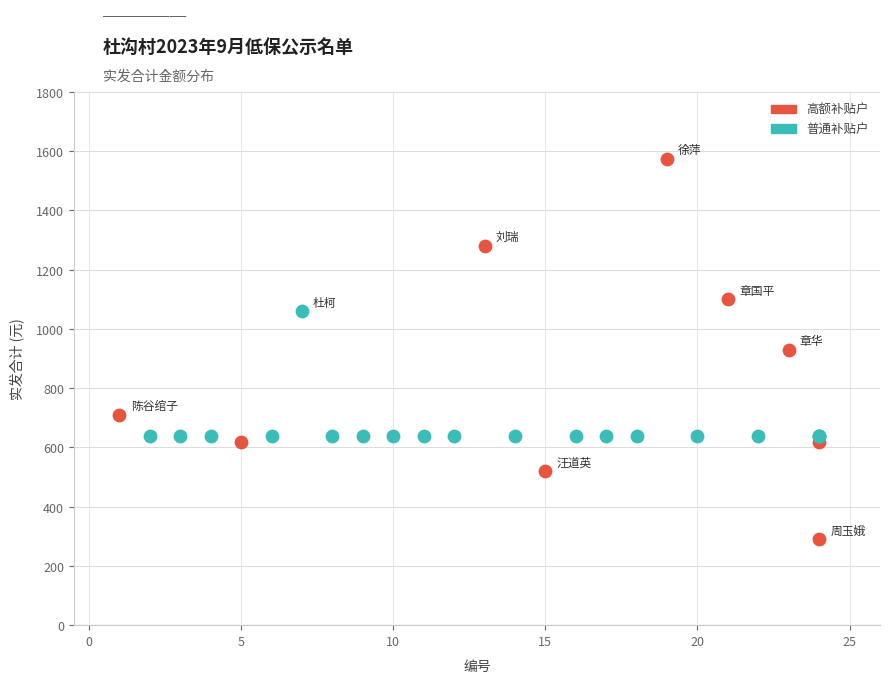

Which series contains the highest Y value?

高额补贴户